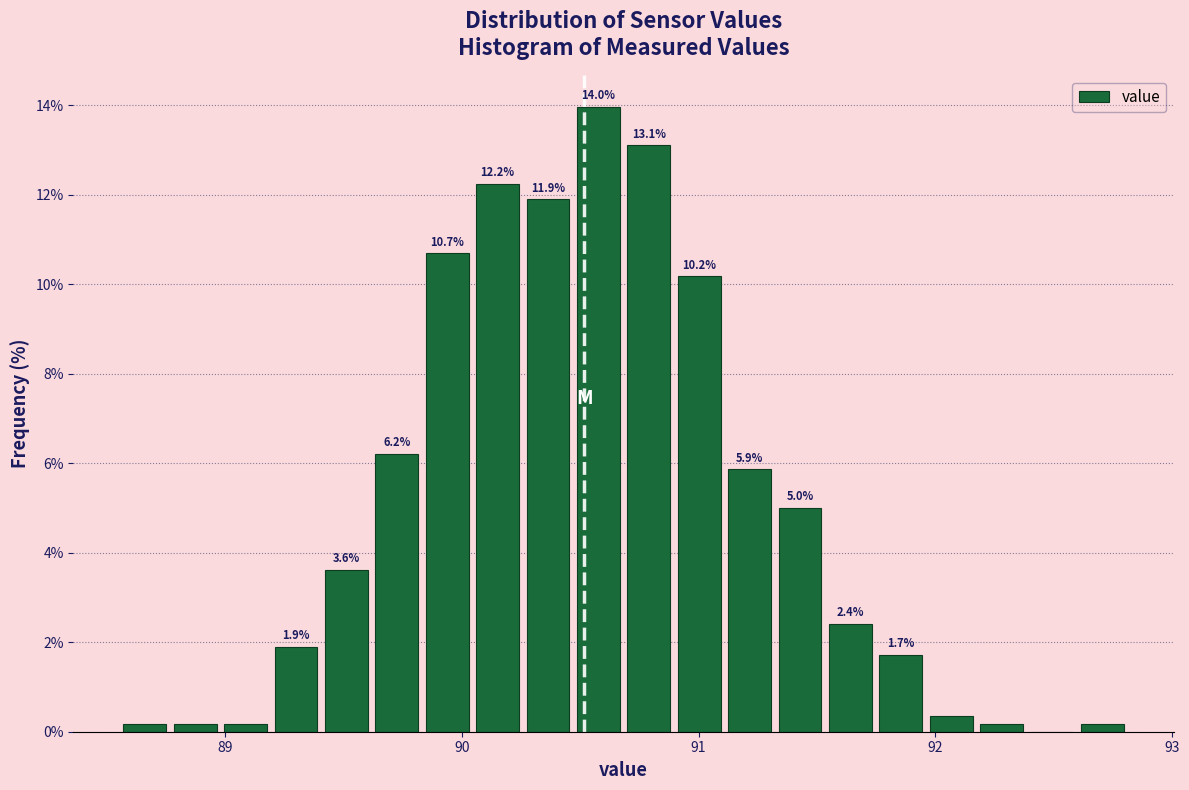

Around what value on the x-axis is the tallest bar? Give the approximate position of its centre, as read against the axis.

90.6